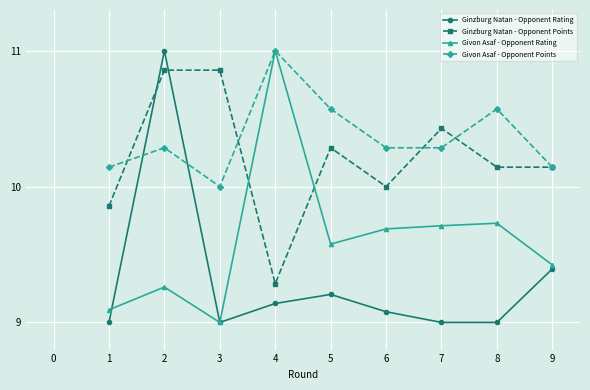

Which series has the largest total across all categories?

Givon Asaf - Opponent Points